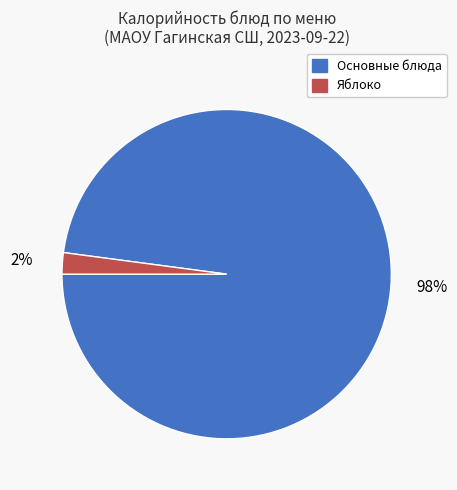

To the nearest percent, what is the average slice percentage?

50%